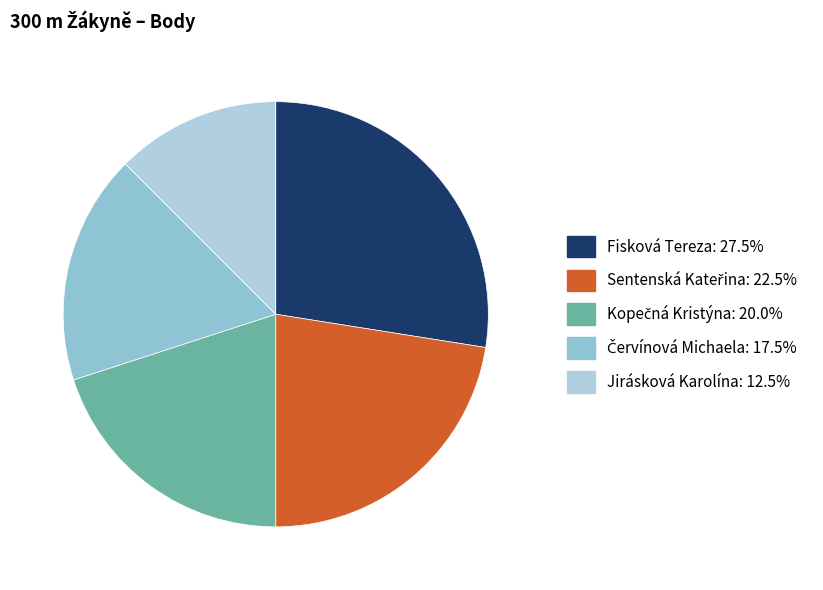

What percentage is the Fisková Tereza slice, to the nearest percent?

28%